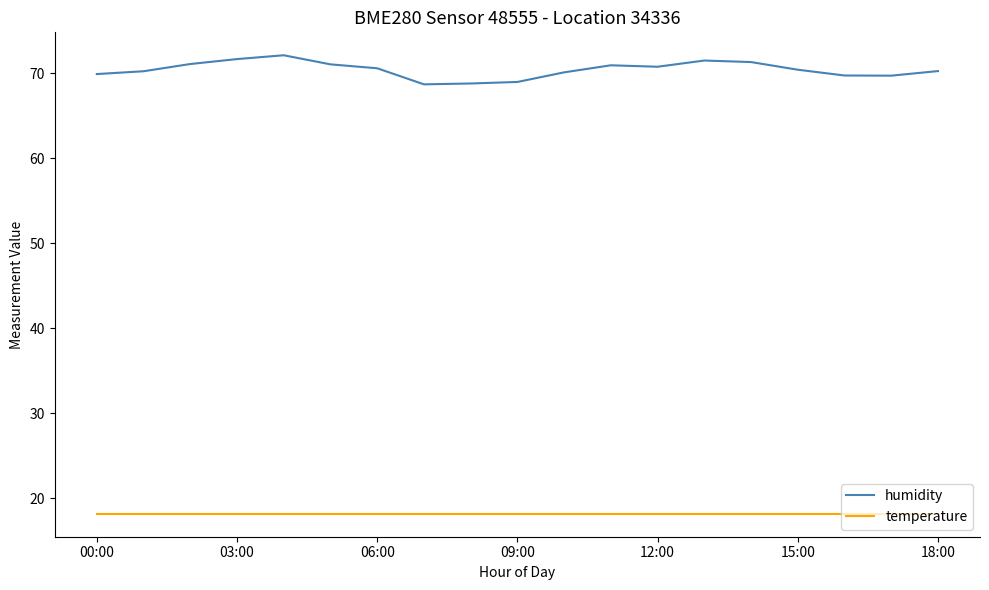

True or false: humidity and temperature cross at least once.

False